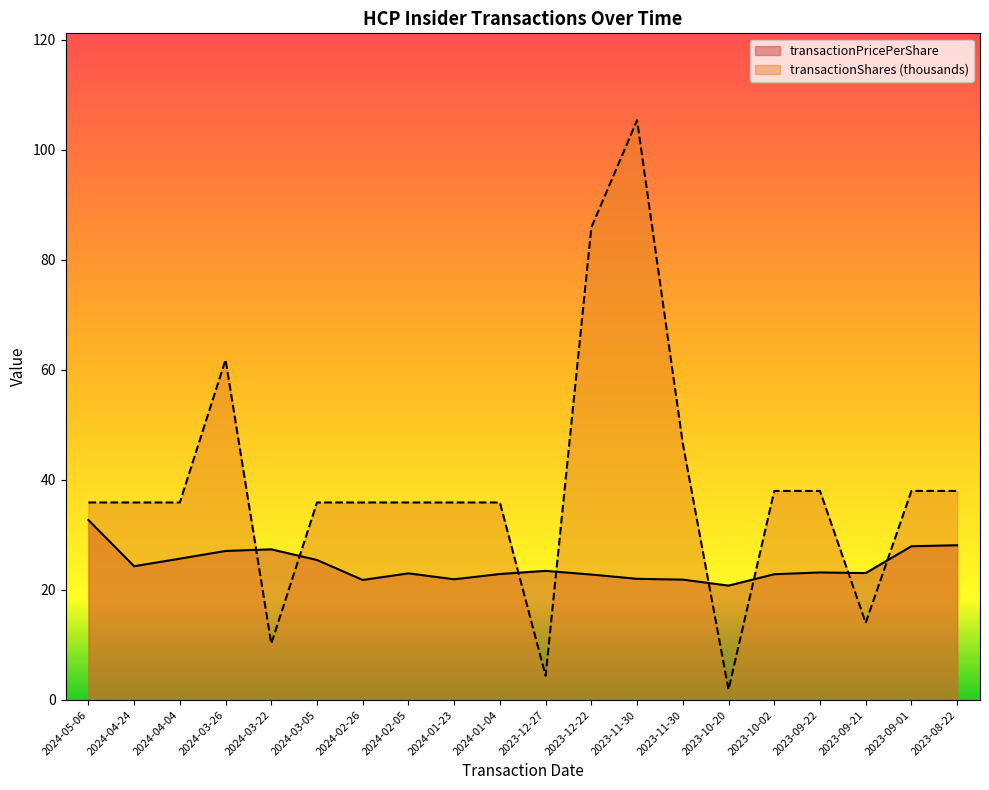

What value does the transactionShares series have at 2023-08-22?

38.0